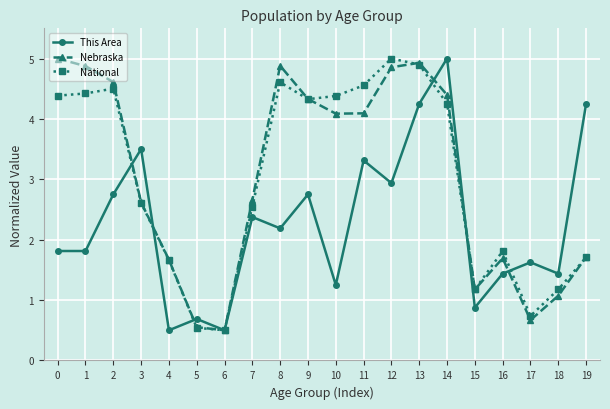

How many lines are shown in the chart?

3